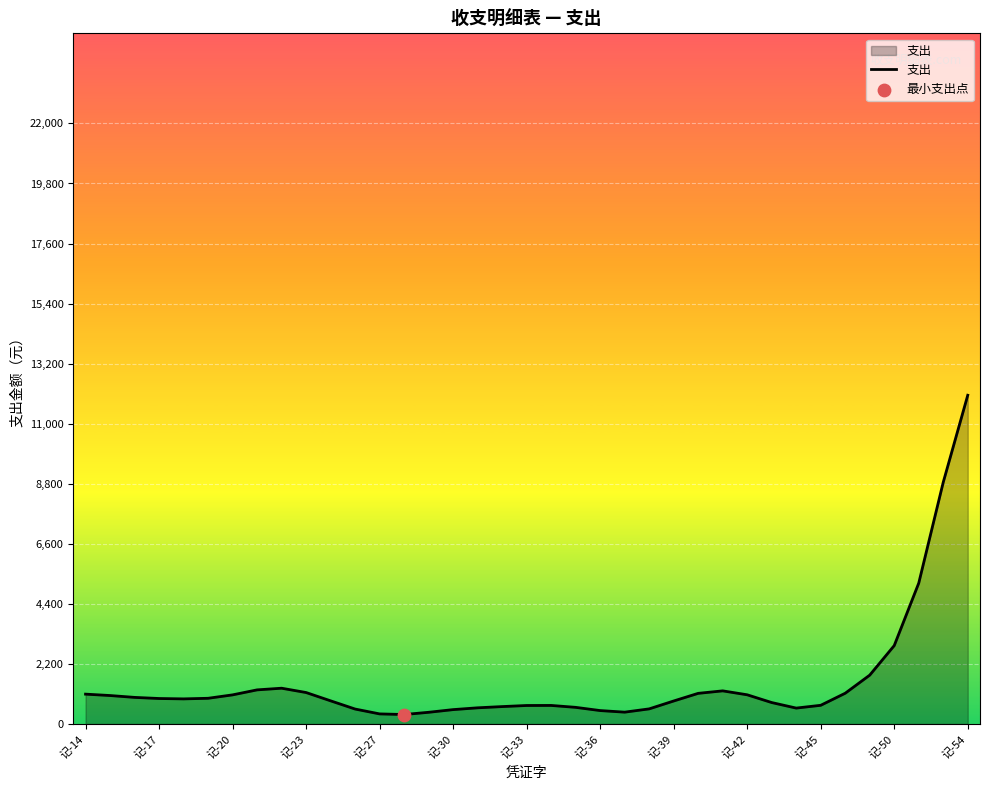

What is the difference between the maximum and minimum values?

11696